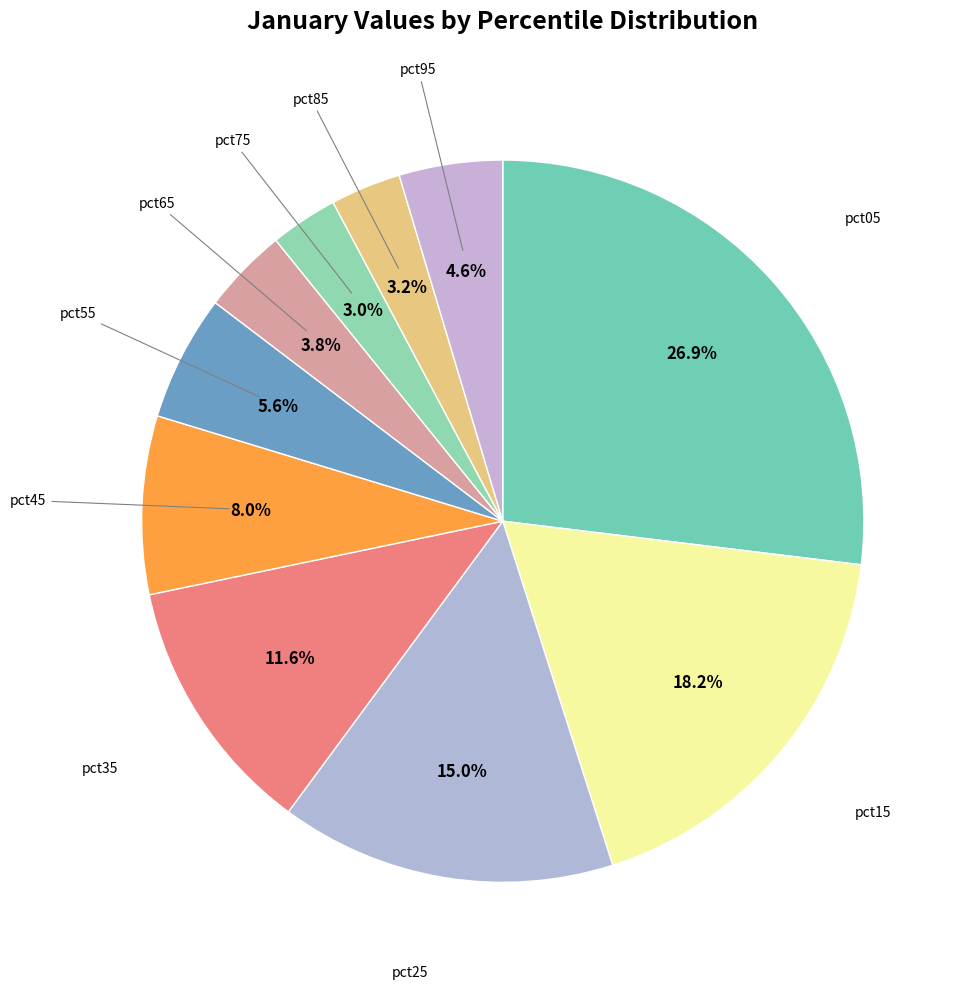

How many segments does this pie chart have?

10